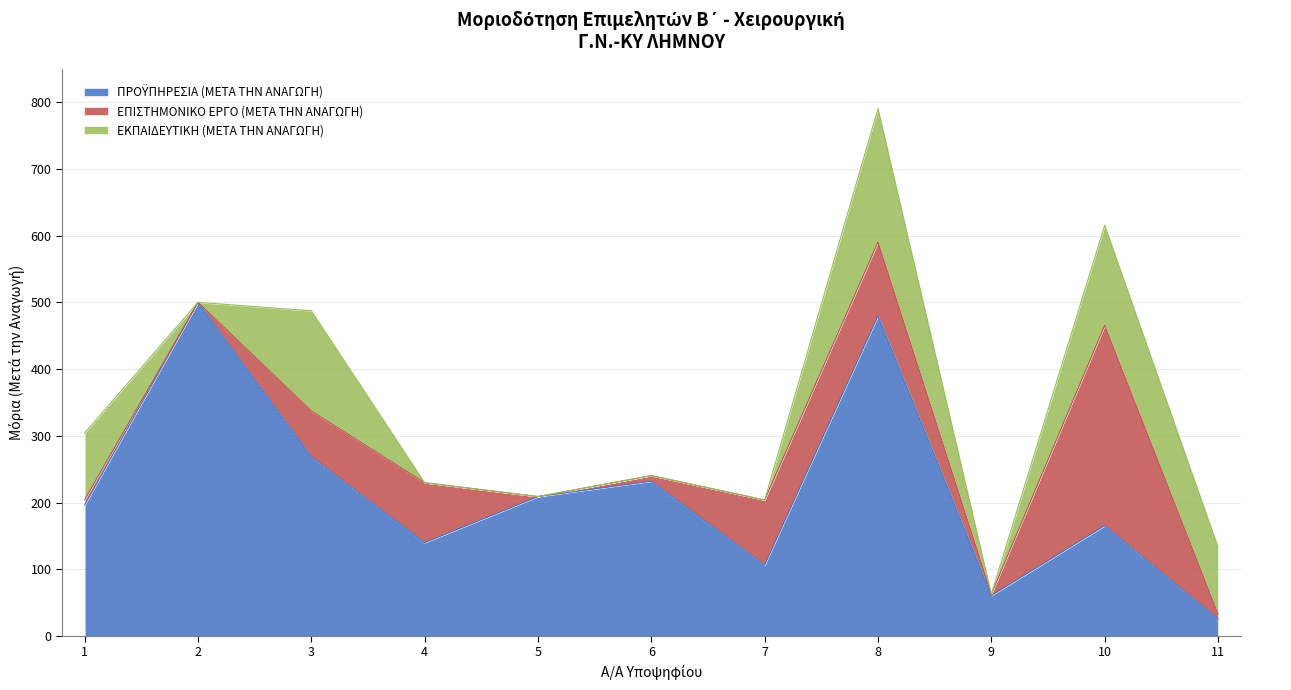

What is the value of the ΠΡΟΫΠΗΡΕΣΙΑ (ΜΕΤΑ ΤΗΝ ΑΝΑΓΩΓΗ) point at the 5th from the left?

208.9